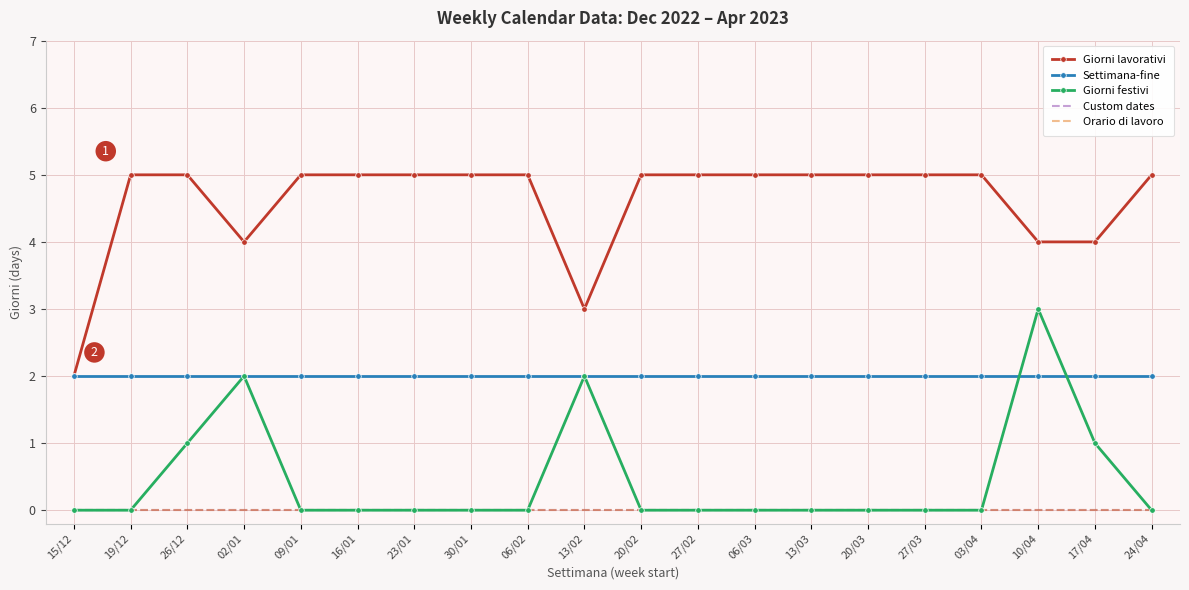

Count the number of categories in the chart.

20